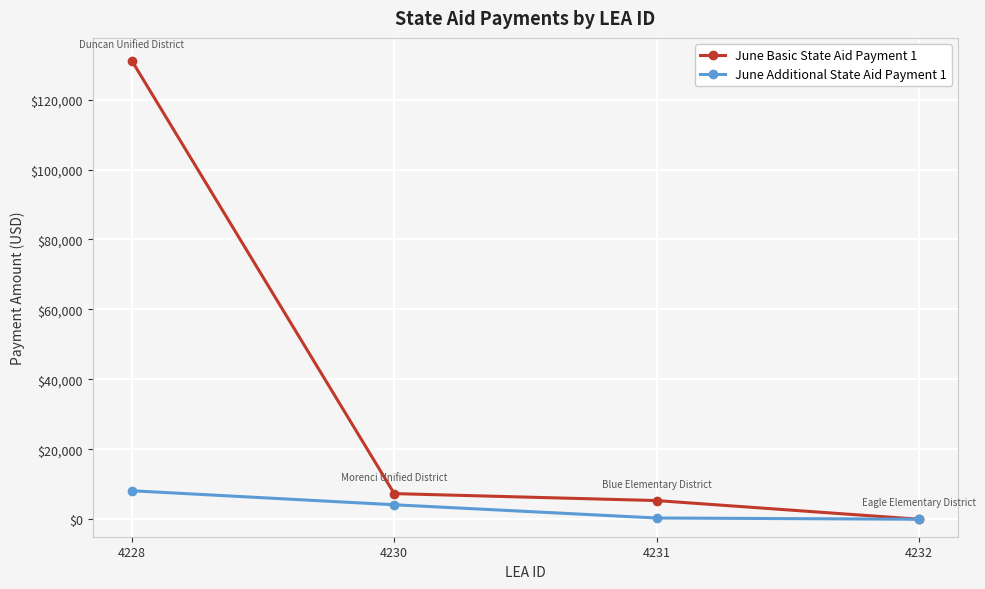

How many lines are shown in the chart?

2